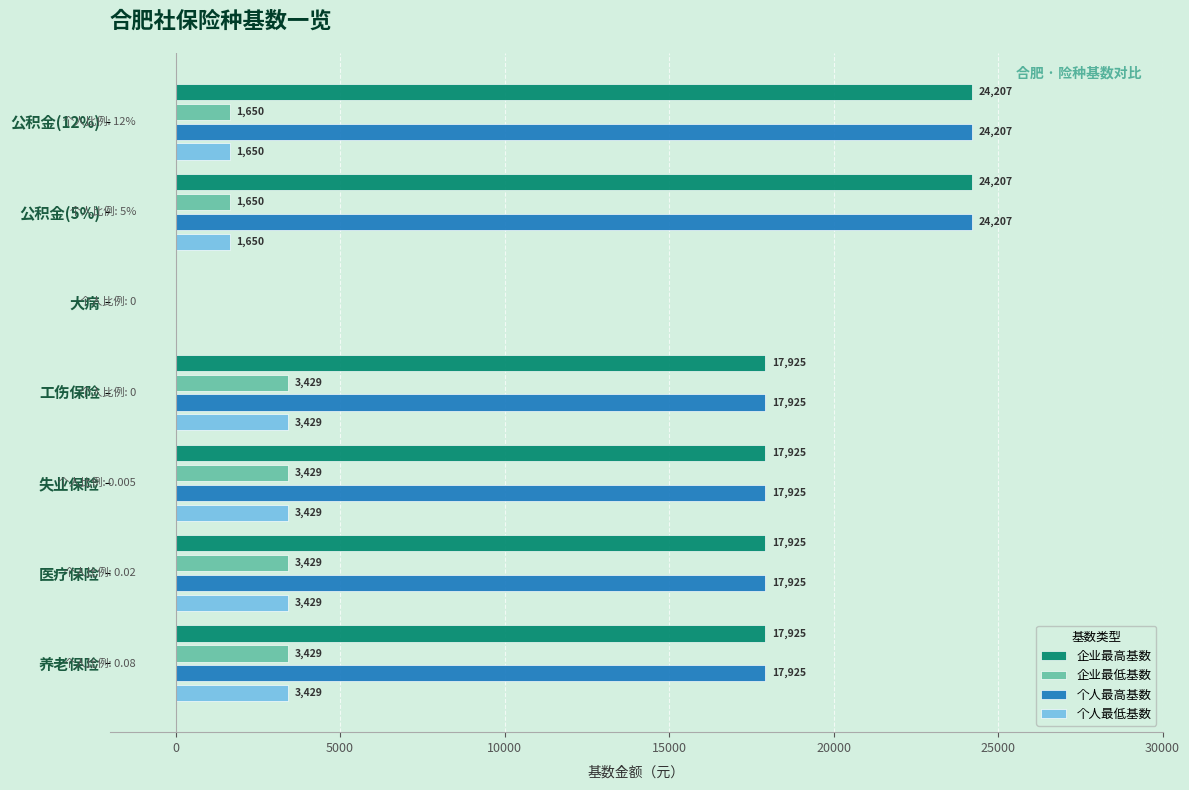

The 个人最低基数 series shows 1650.0 at 公积金(5%). True or false?

True